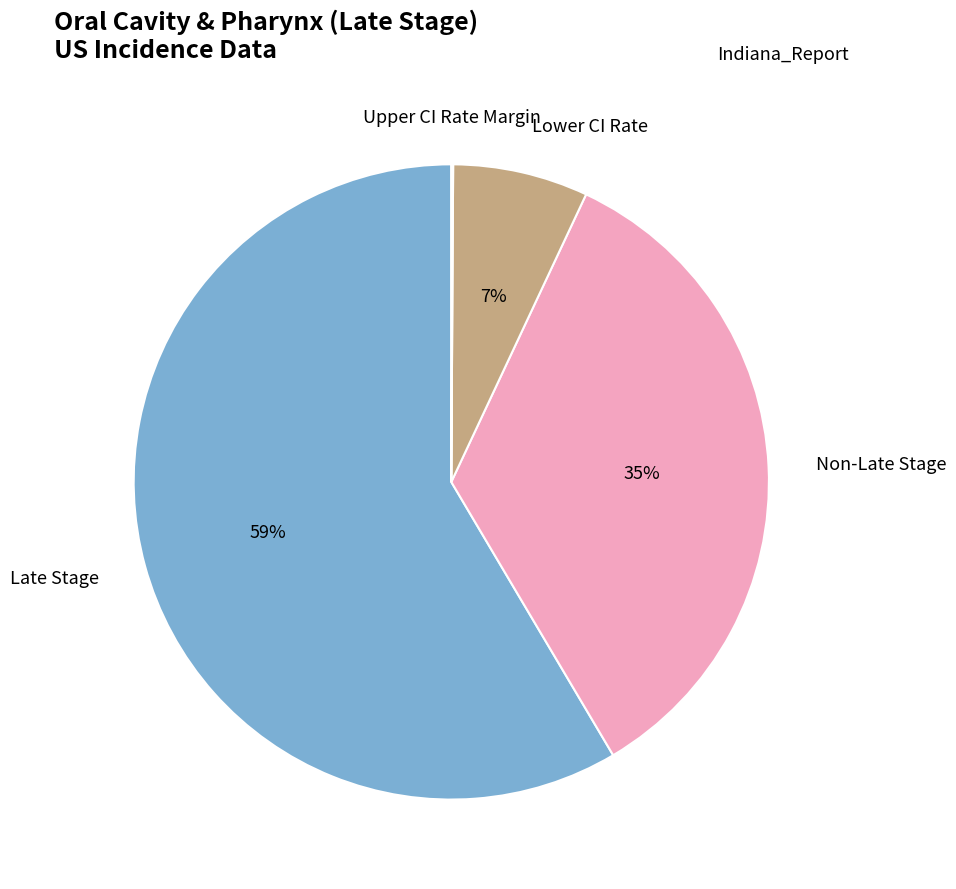

Is there a majority slice in this chart?

Yes